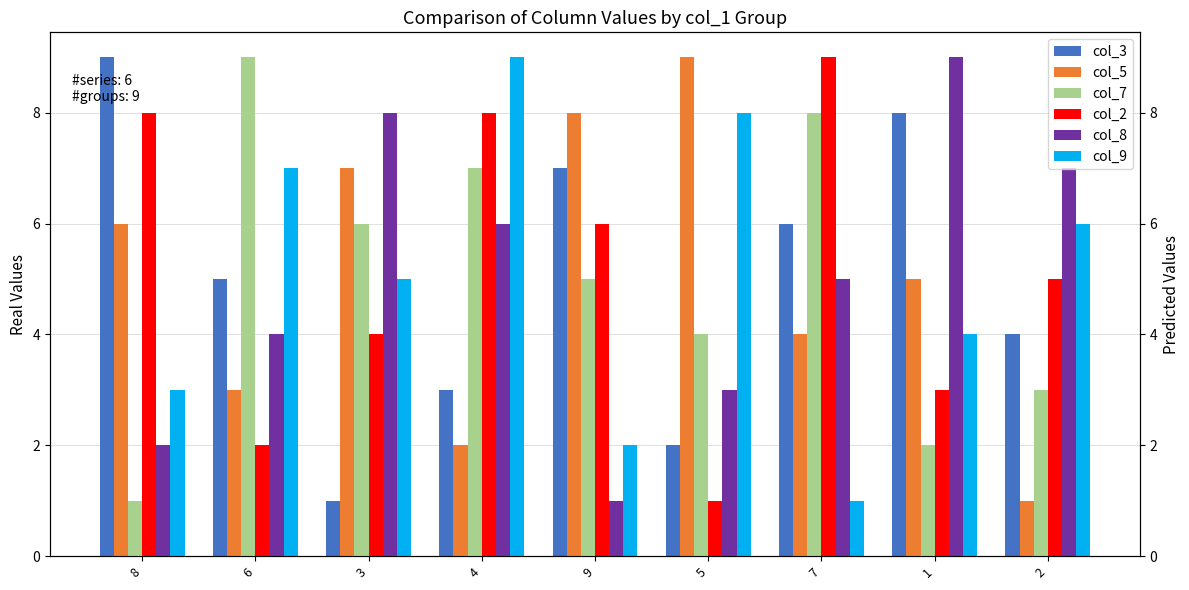

What is the spread (max minus min) of values at 4?

7